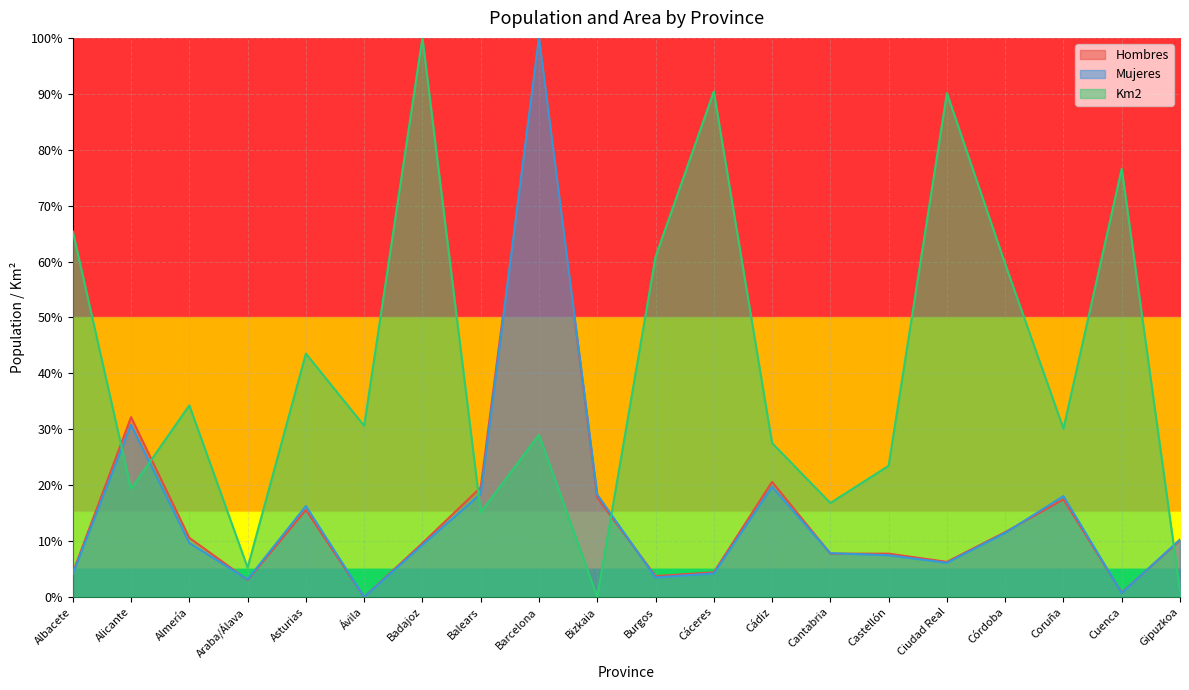

What is the difference between the Km2 values at Cuenca and Bizkaia?

0.8